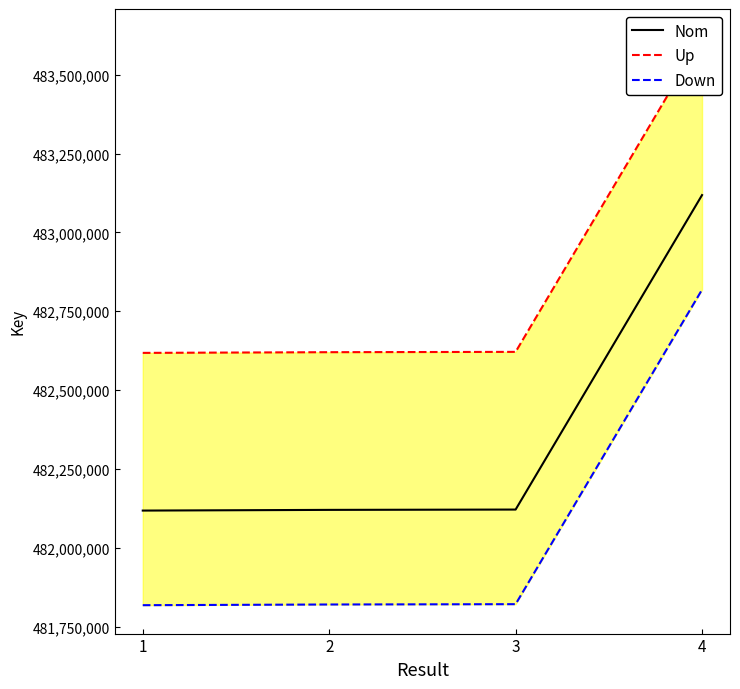

What is the value of the Up point at the 1st from the left?

482618008